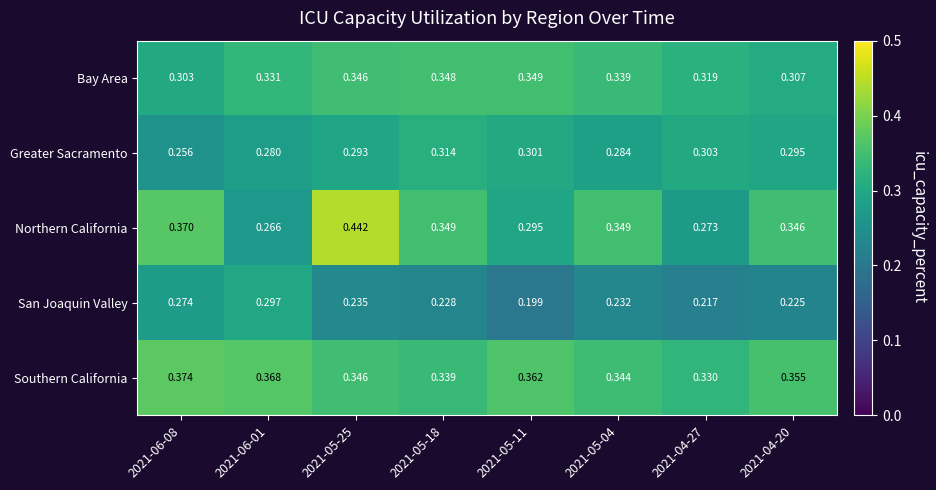

Count the number of categories in the chart.

8